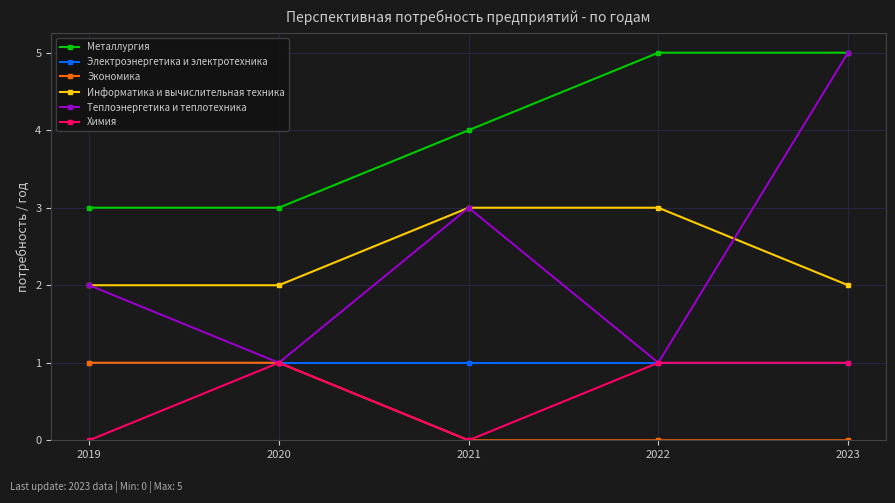

Reading right to left, list all the values displayed in this chart.

Металлургия: 2023=5	2022=5	2021=4	2020=3	2019=3
Электроэнергетика и электротехника: 2023=1	2022=1	2021=1	2020=1	2019=1
Экономика: 2023=0	2022=0	2021=0	2020=1	2019=1
Информатика и вычислительная техника: 2023=2	2022=3	2021=3	2020=2	2019=2
Теплоэнергетика и теплотехника: 2023=5	2022=1	2021=3	2020=1	2019=2
Химия: 2023=1	2022=1	2021=0	2020=1	2019=0